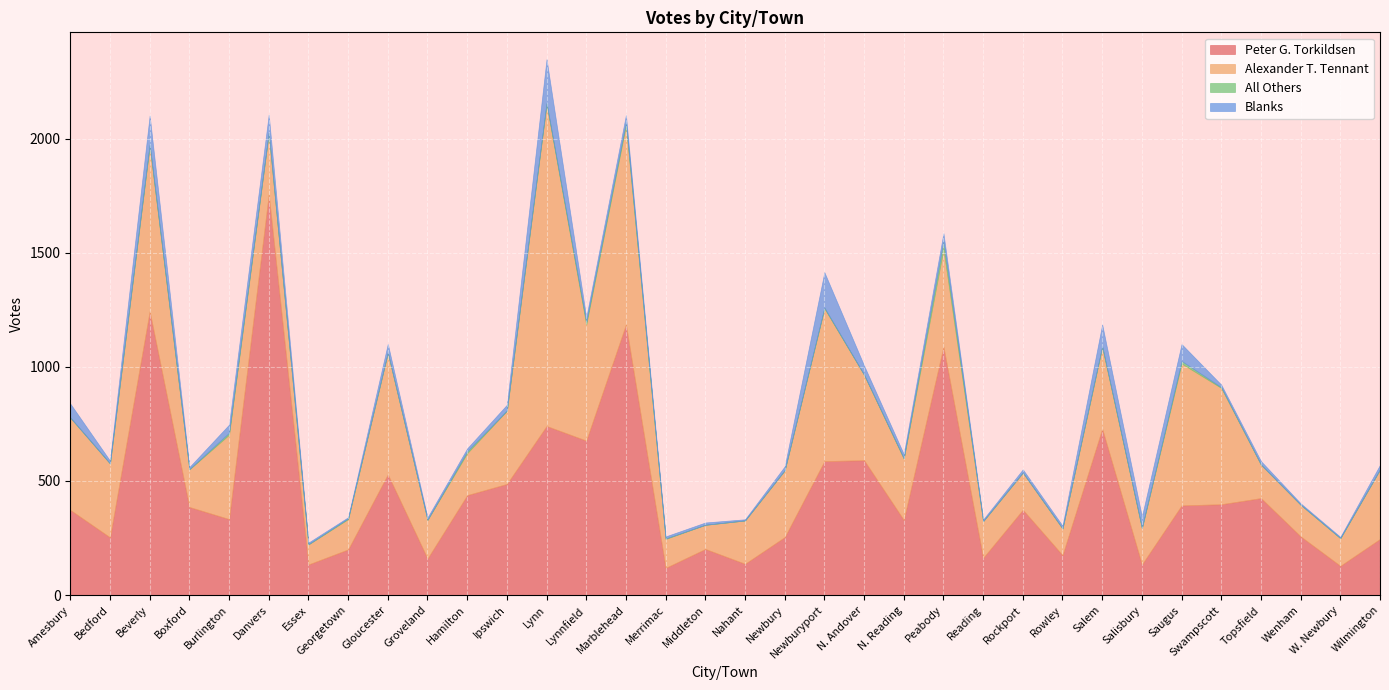

What is the sum of all All Others values?

111